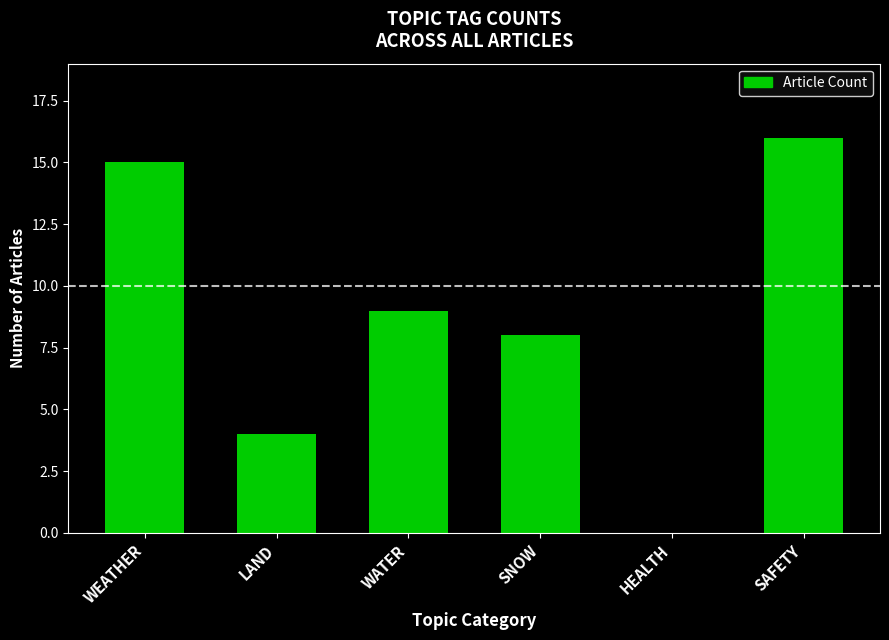

What is the difference between the values at SNOW and SAFETY?

8